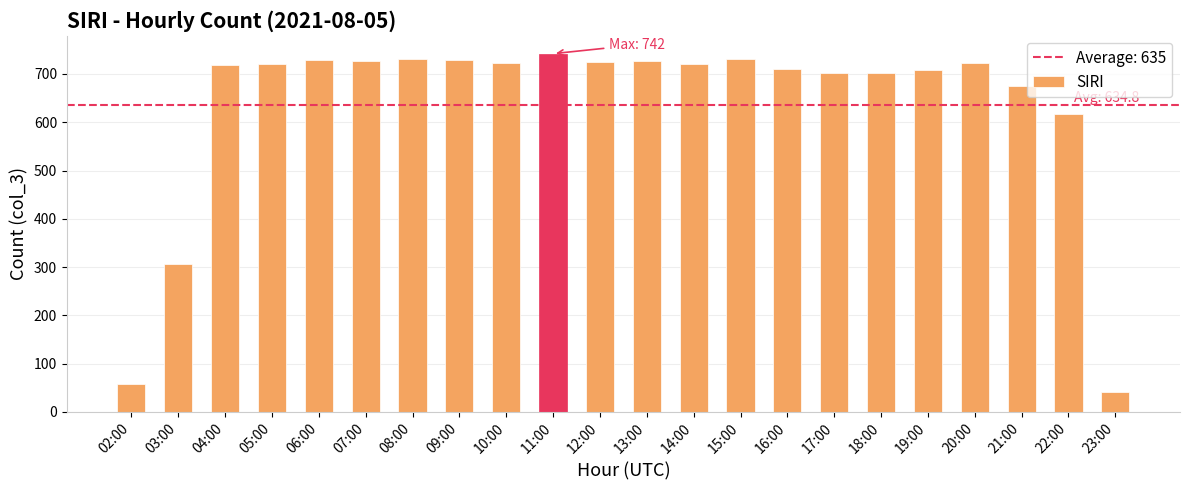

What is the minimum value shown in the chart?

41